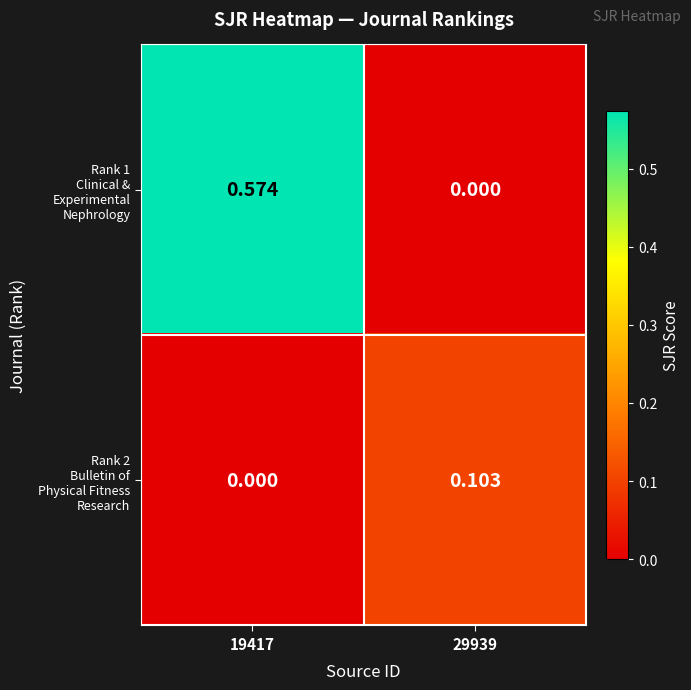

What is the total value across all series at 19417?

0.6